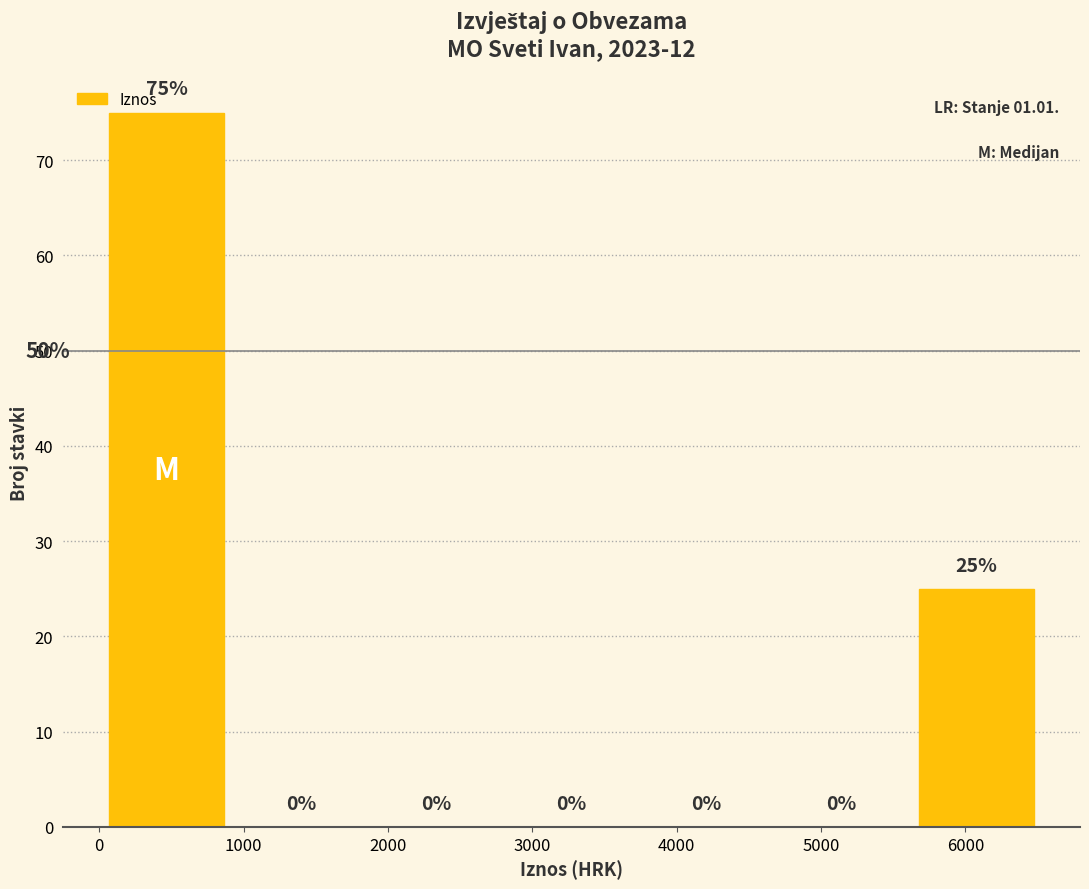

What is the height of the bar covering 0 to 900 on the x-axis? The bar edges are not printed on the chart, so give them approximately, as read against the axis.

75